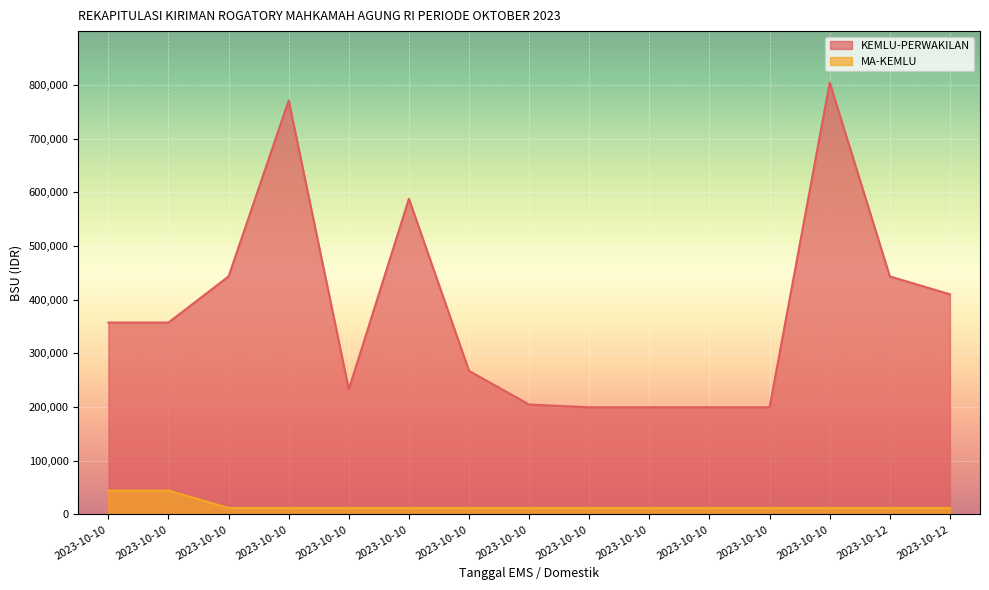

What are all the series names shown in the legend?

KEMLU-PERWAKILAN, MA-KEMLU